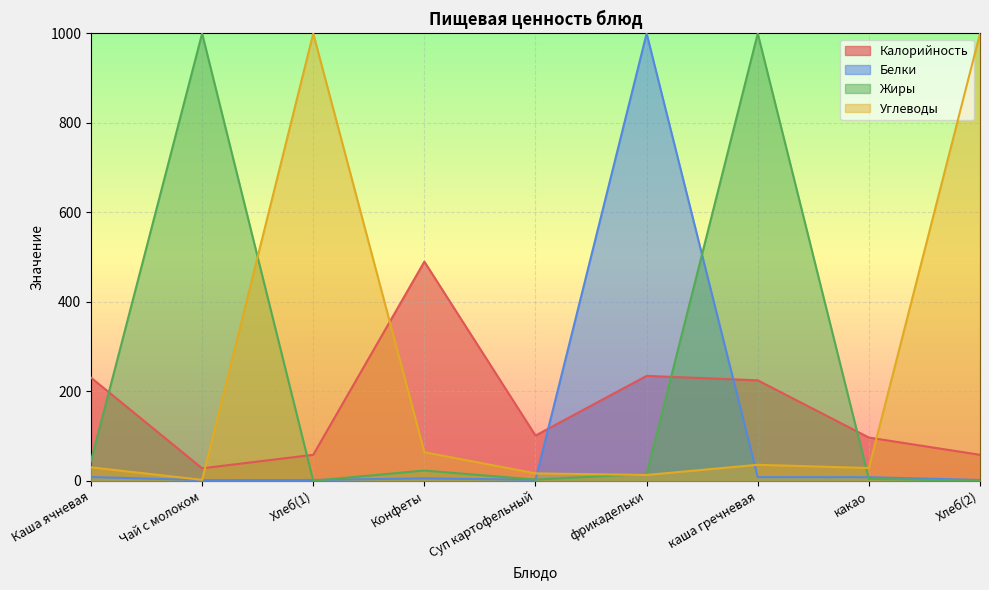

Between which two adjacent categories do Белки and Углеводы first intersect?

Суп картофельный and фрикадельки